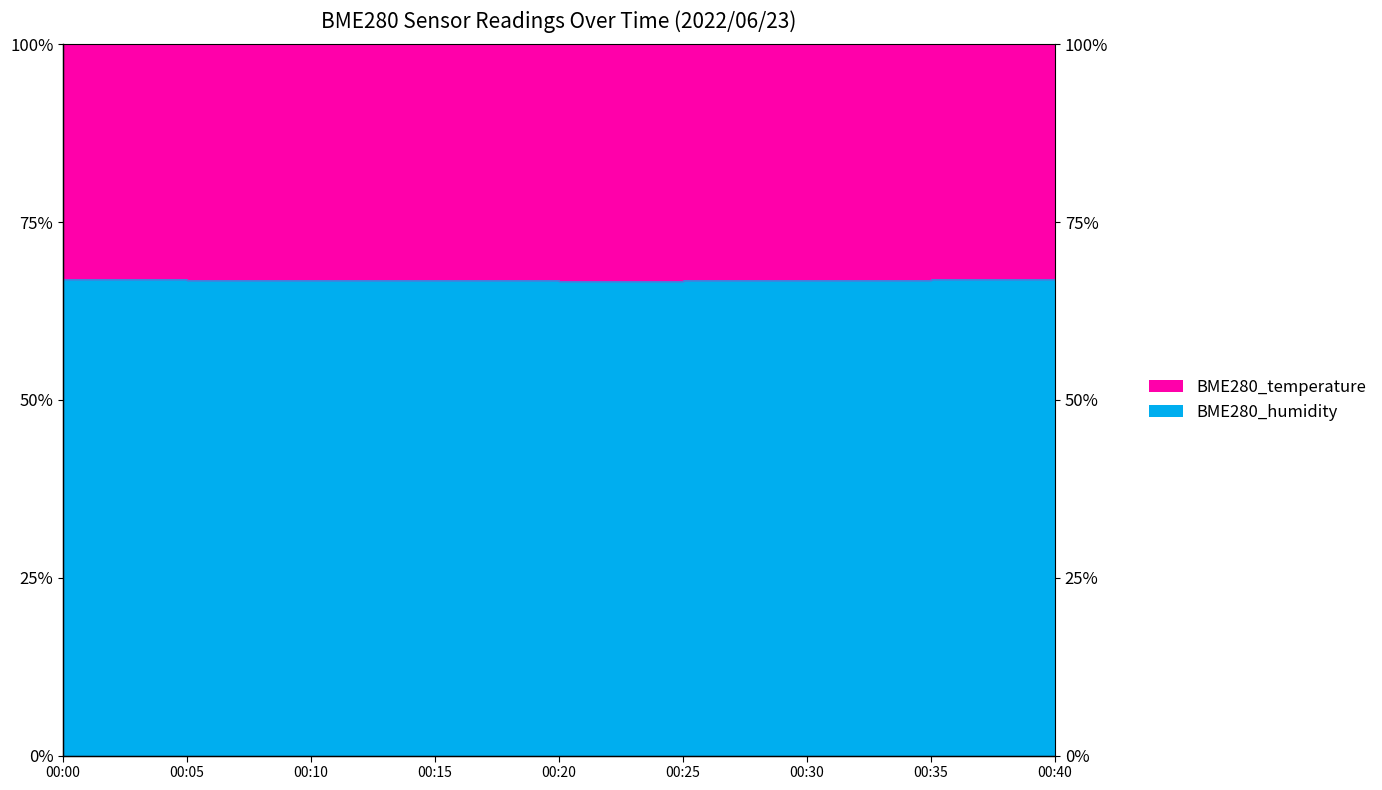

Between 00:20 and 00:05, which is larger?

00:05